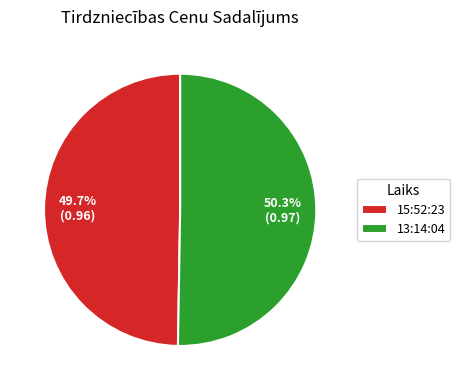

How many slices are in this pie chart?

2